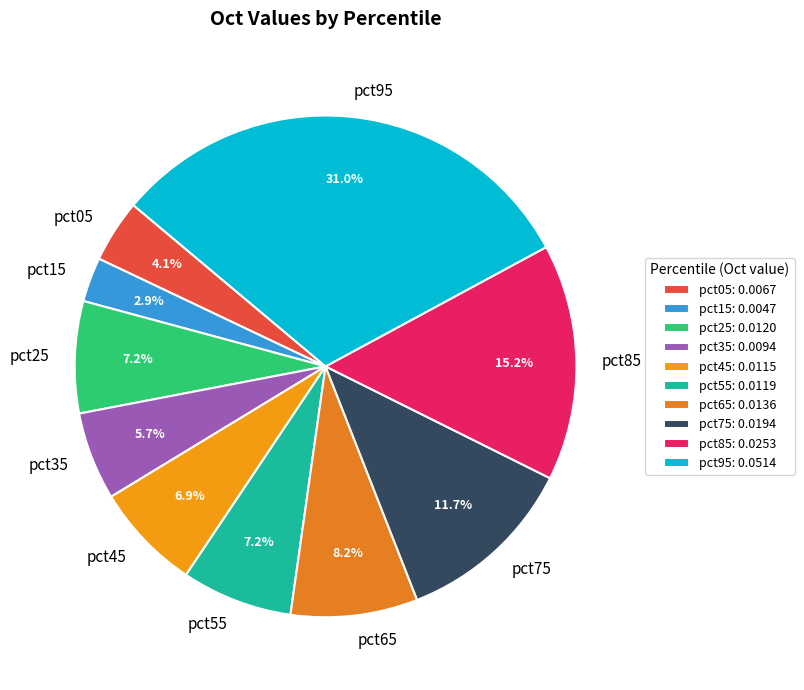

Does pct75 account for over 50% of the chart?

No